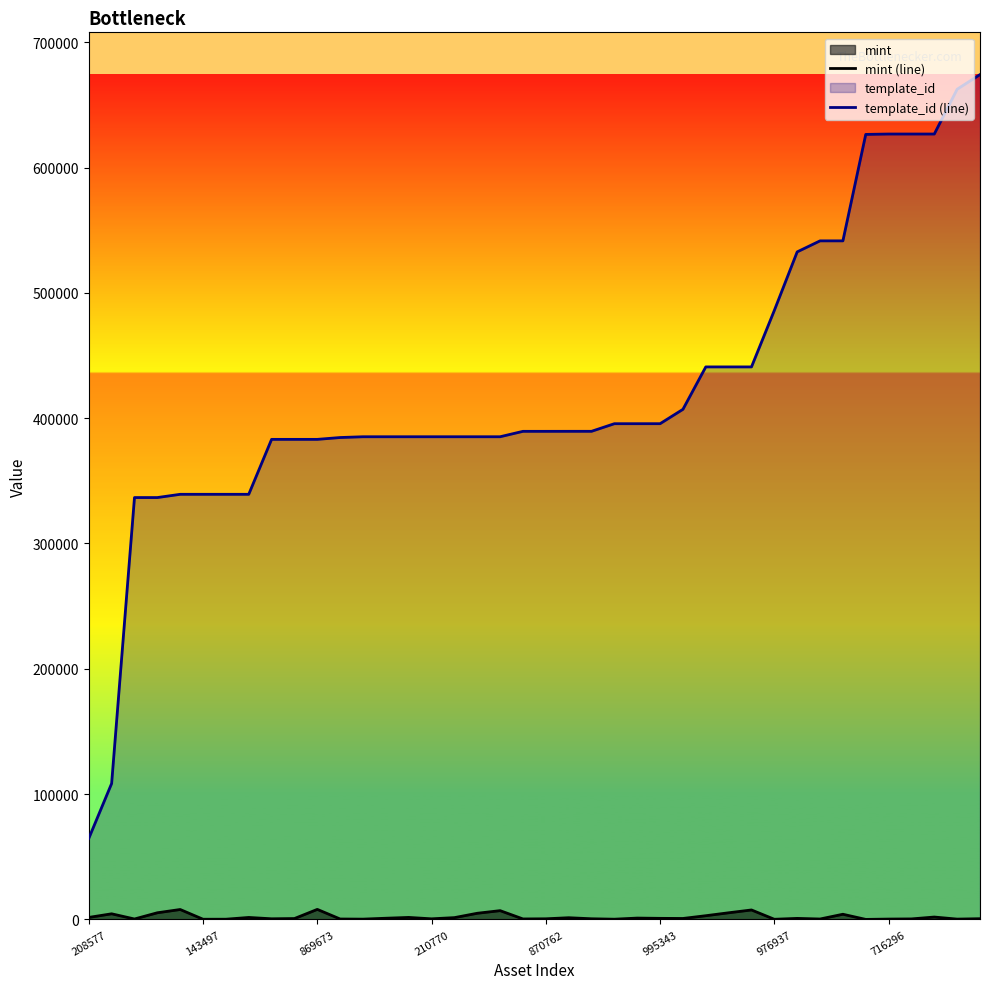

At how many categories does at least one series exceed 467646?

10